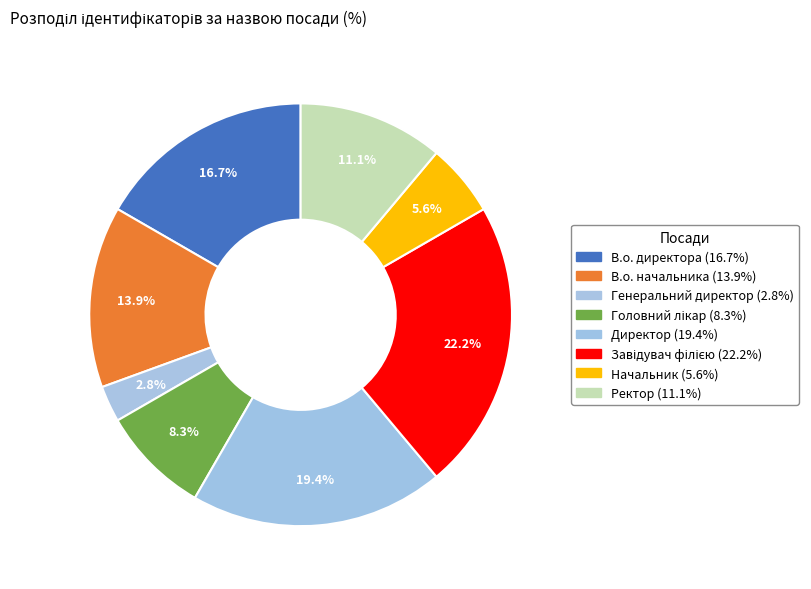

Is there any slice that represents more than half of the pie?

No